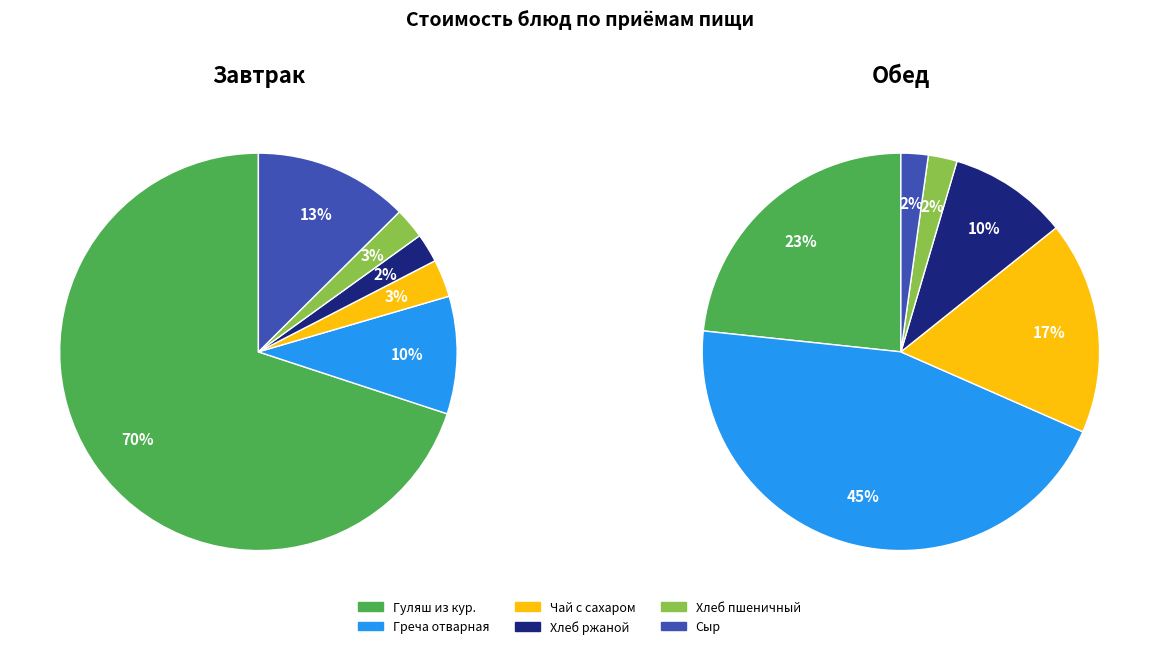

What percentage is the 3 slice, to the nearest percent?

10%